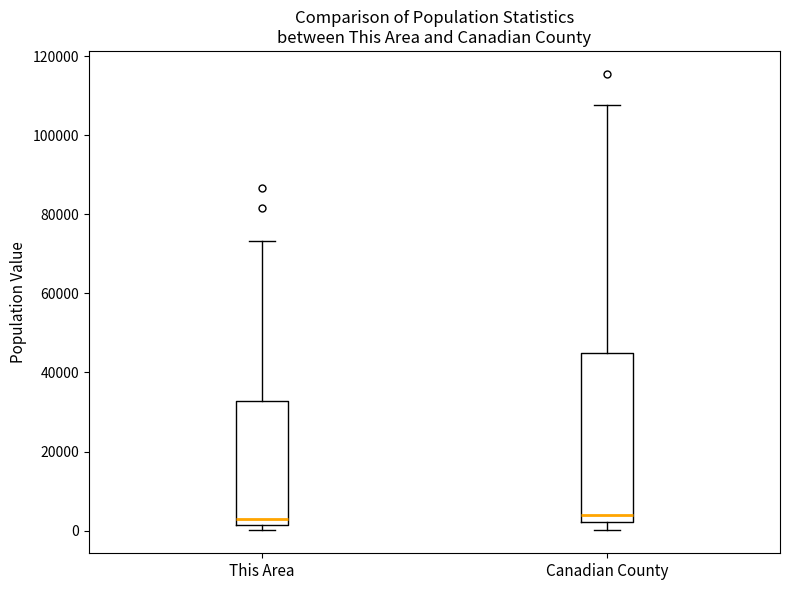

Where is the lower edge of the box for This Area on the y-axis? The values are not printed on the chart, so give them approximately, as read against the axis.

2000